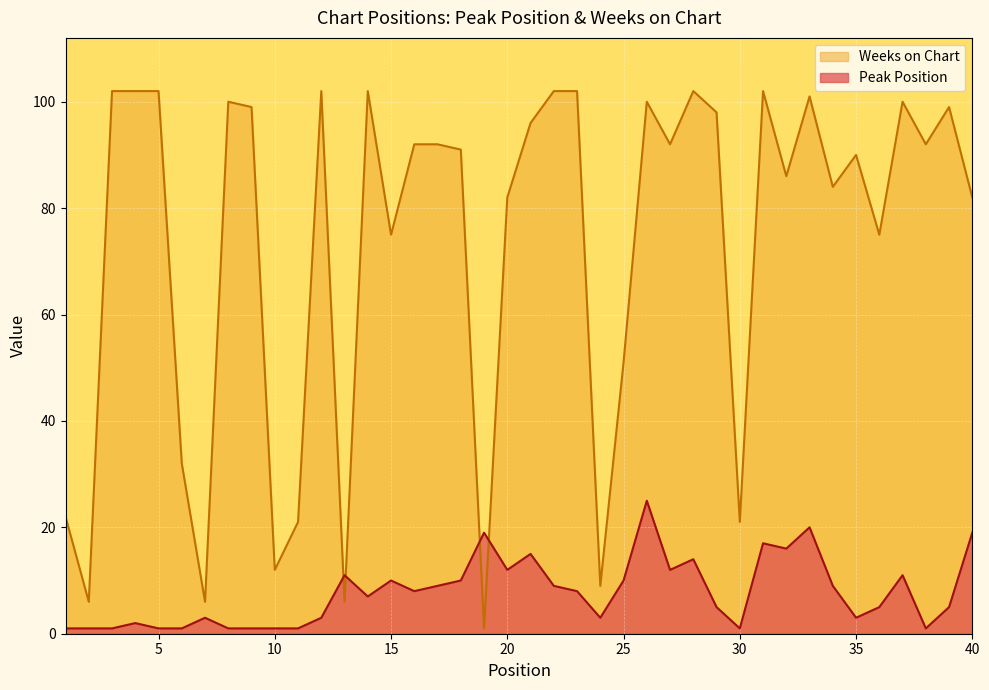

Reading left to right, transcribe all the data shown in this chart.

Peak Position: 1	1	1	2	1	1	3	1	1	1	1	3	11	7	10	8	9	10	19	12	15	9	8	3	10	25	12	14	5	1	17	16	20	9	3	5	11	1	5	19
Weeks on Chart: 22	6	102	102	102	32	6	100	99	12	21	102	6	102	75	92	92	91	1	82	96	102	102	9	51	100	92	102	98	21	102	86	101	84	90	75	100	92	99	82